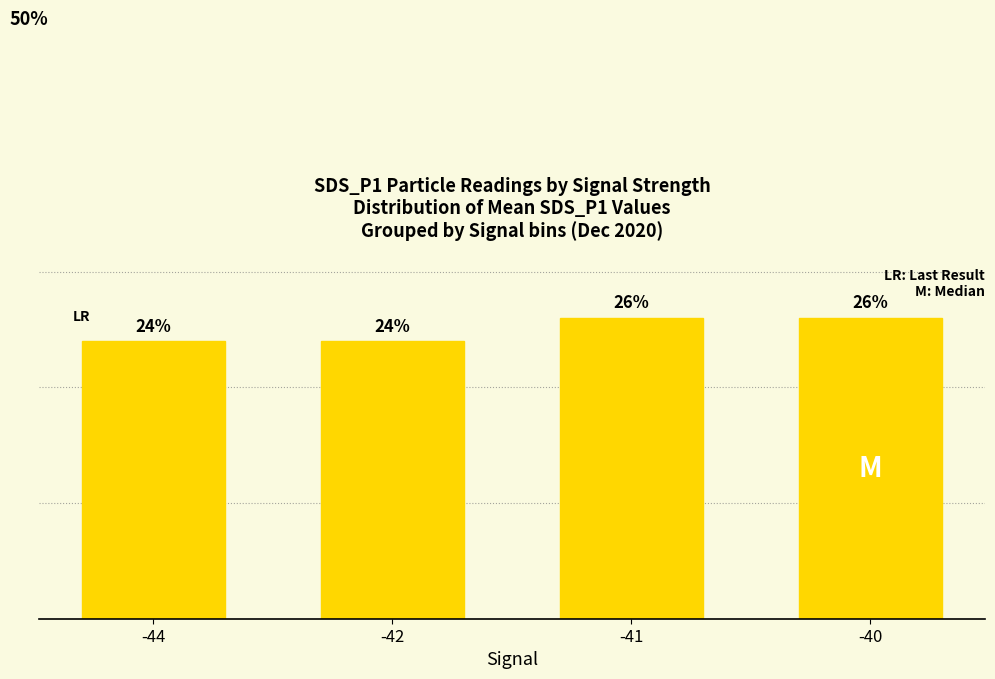

Are the bars horizontal?

No